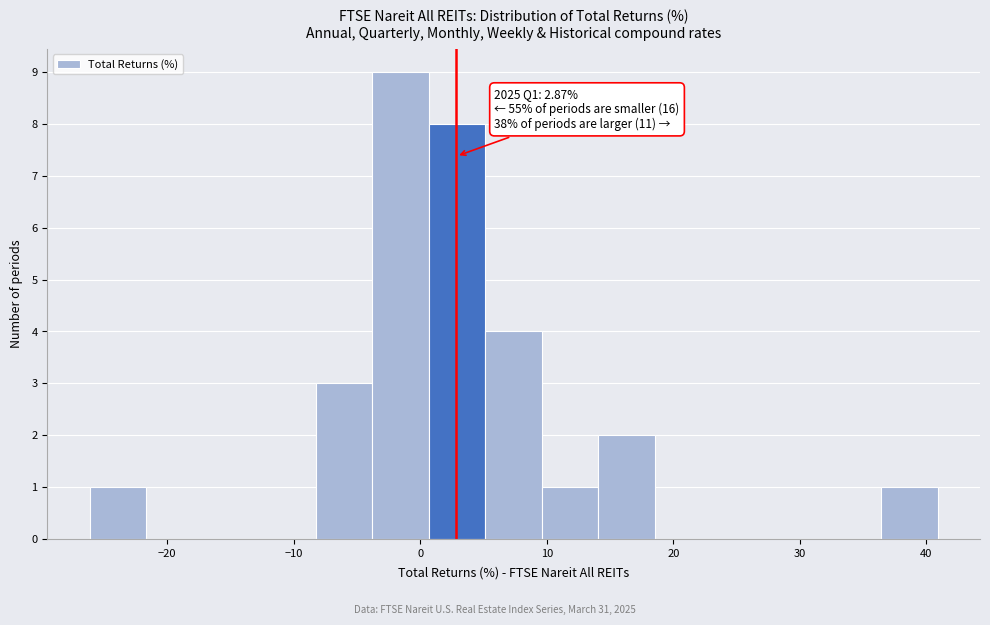

Which range on the x-axis has the tallest bar?

-4 to 1